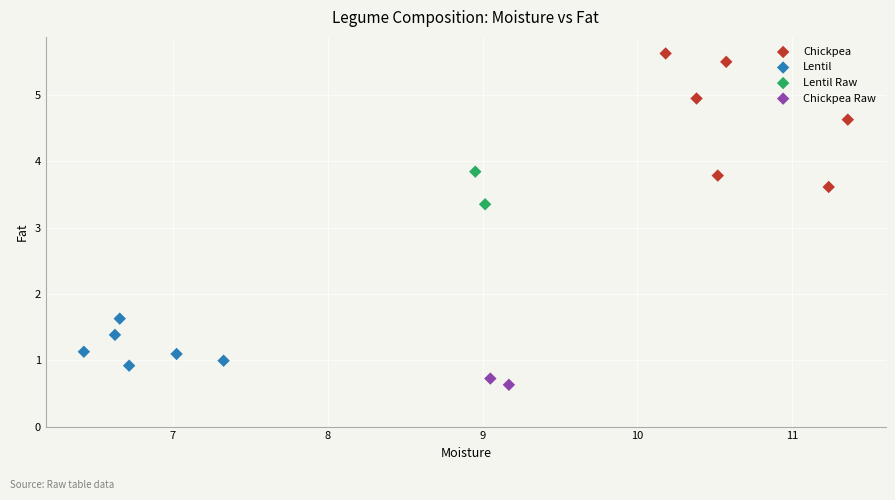

Which series has the widest spread of Y values?

Chickpea